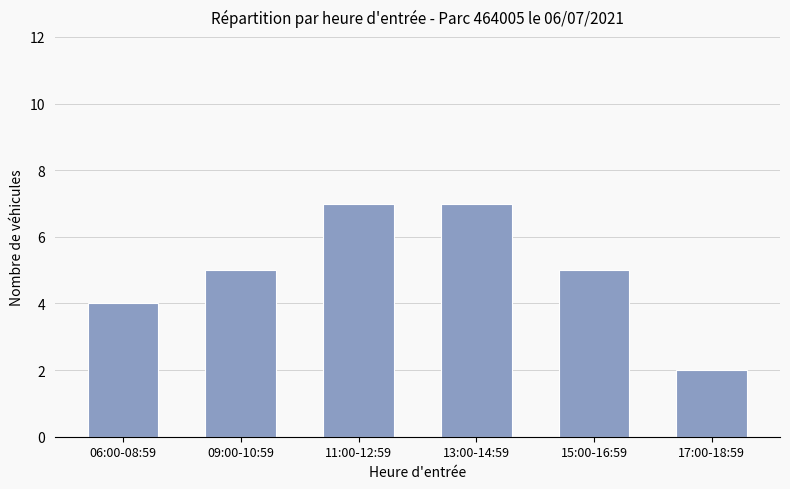

What is the average value?

5